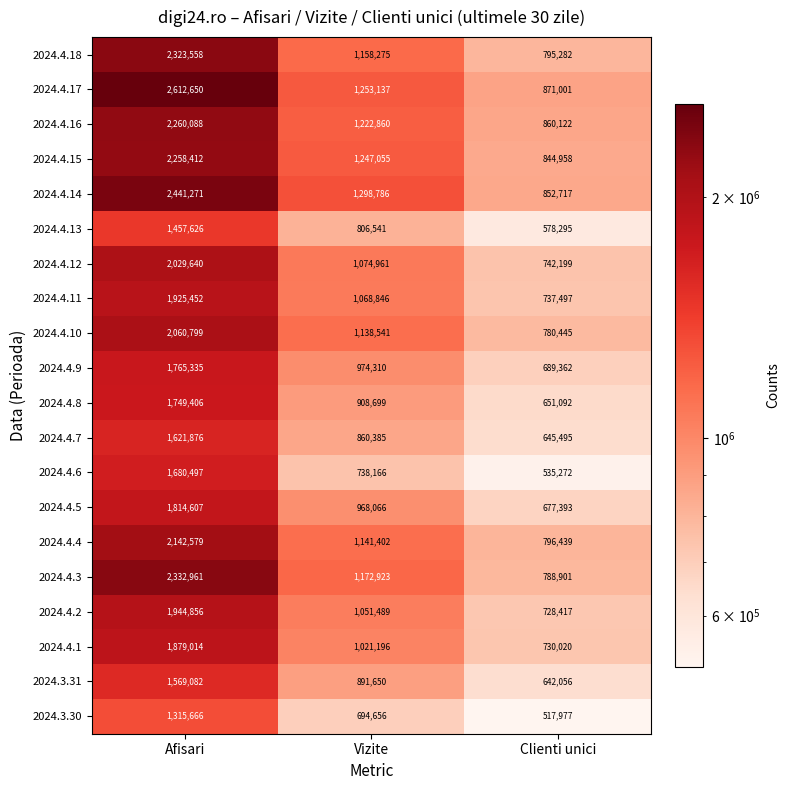

Count the 2024.4.5 values in the range 677393 to 1814607.

3